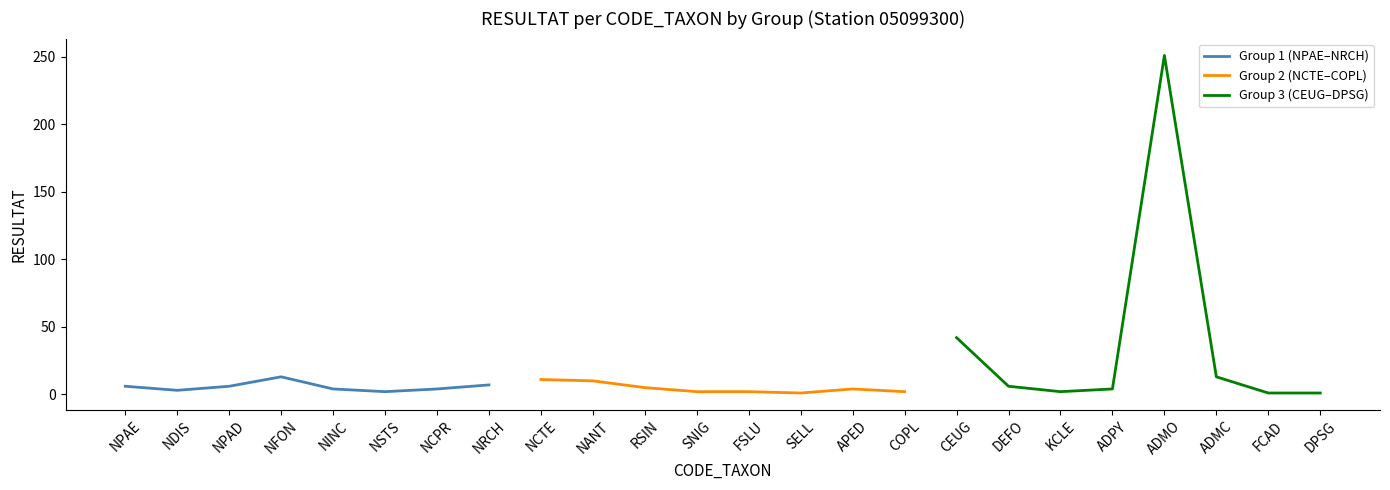

Which category has the highest value in the Group 1 (NPAE–NRCH) series?

NFON